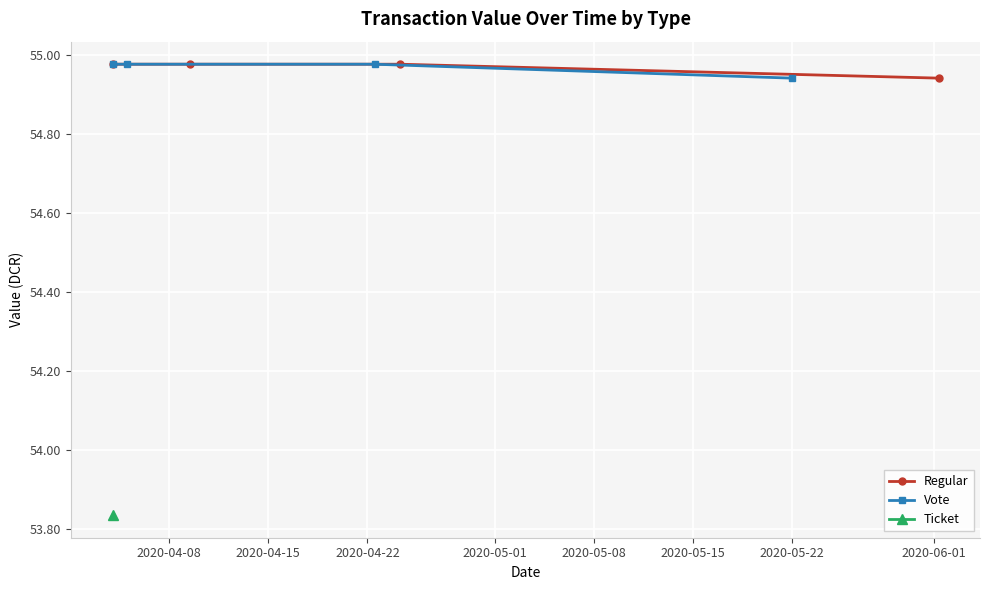

Count the Regular values in the range 54 to 55.

4